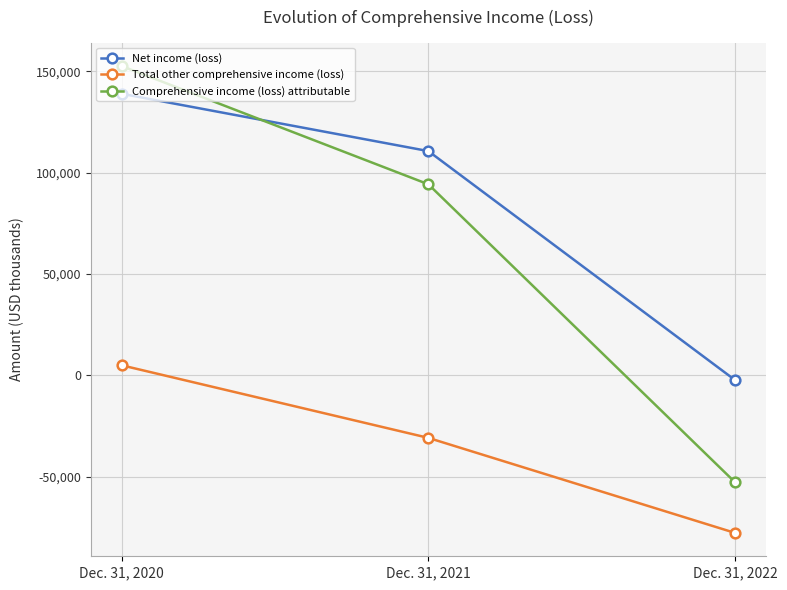

What are all the series names shown in the legend?

Net income (loss), Total other comprehensive income (loss), Comprehensive income (loss) attributable